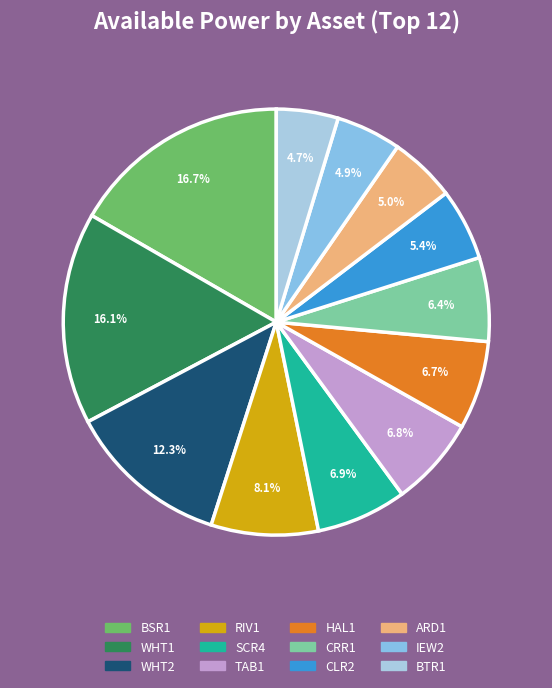

Is CRR1 the majority of the pie?

No